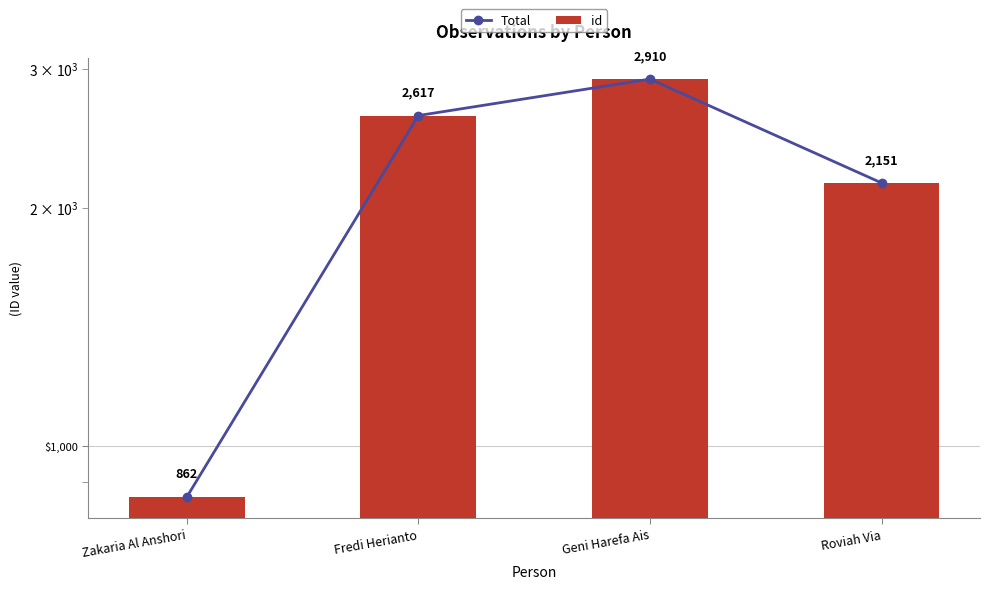

Reading left to right, transcribe all the data shown in this chart.

Total: Zakaria Al Anshori=862	Fredi Herianto=2617	Geni Harefa Ais=2910	Roviah Via=2151
id: Zakaria Al Anshori=862	Fredi Herianto=2617	Geni Harefa Ais=2910	Roviah Via=2151